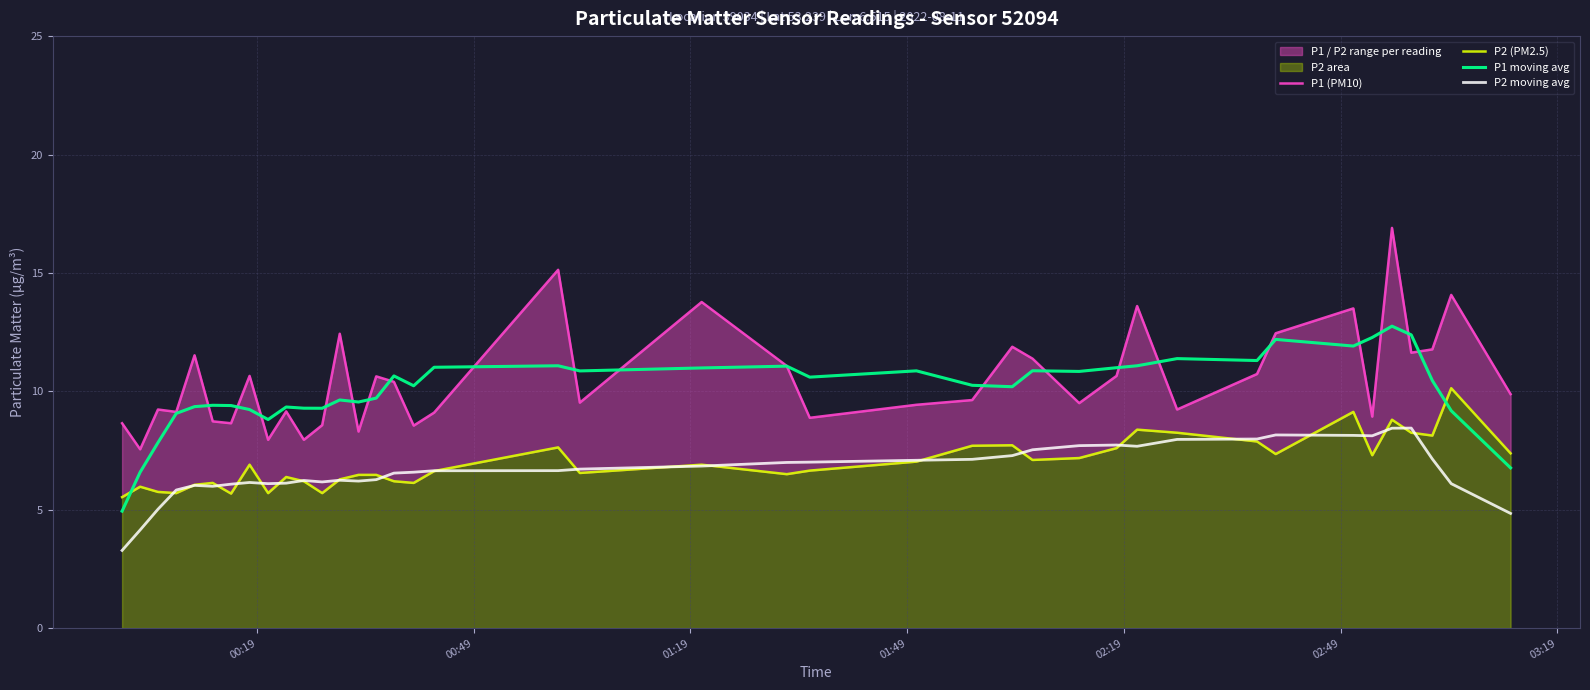

What is the lowest value of the P2 moving avg series?

3.3